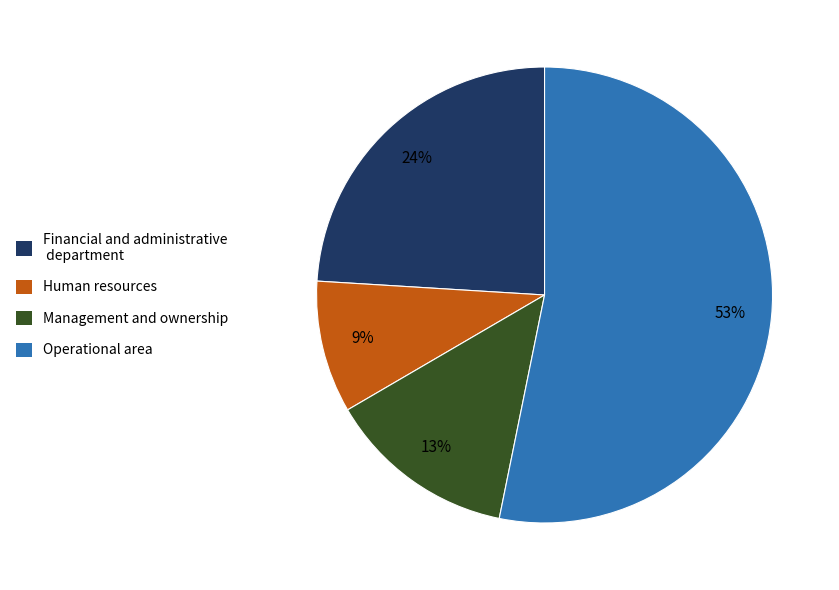

Is there any slice that represents more than half of the pie?

Yes